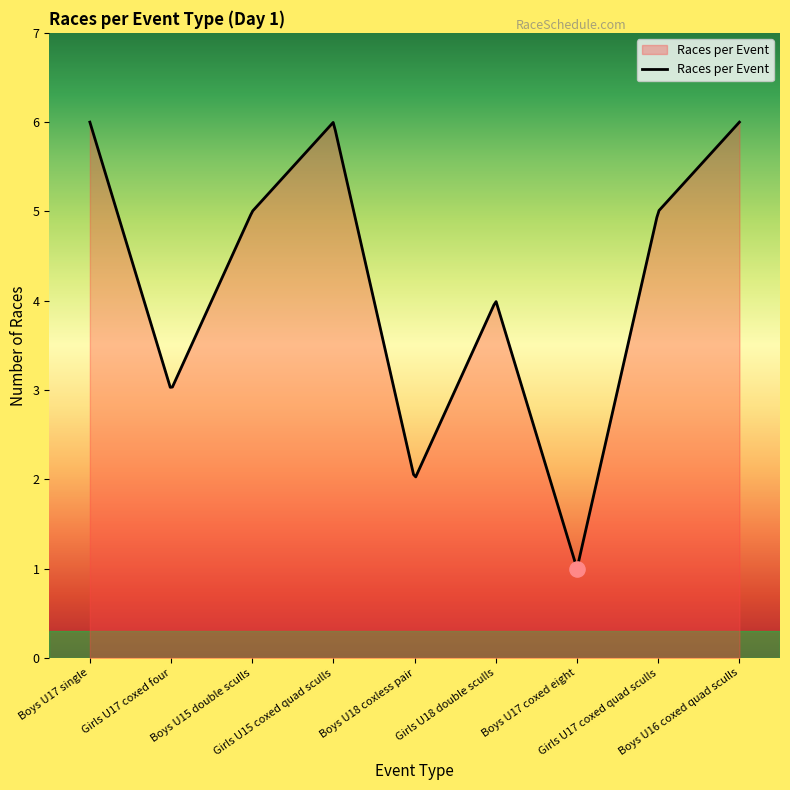

What is the change in value from Girls U17 coxed four to Boys U18 coxless pair?

-1